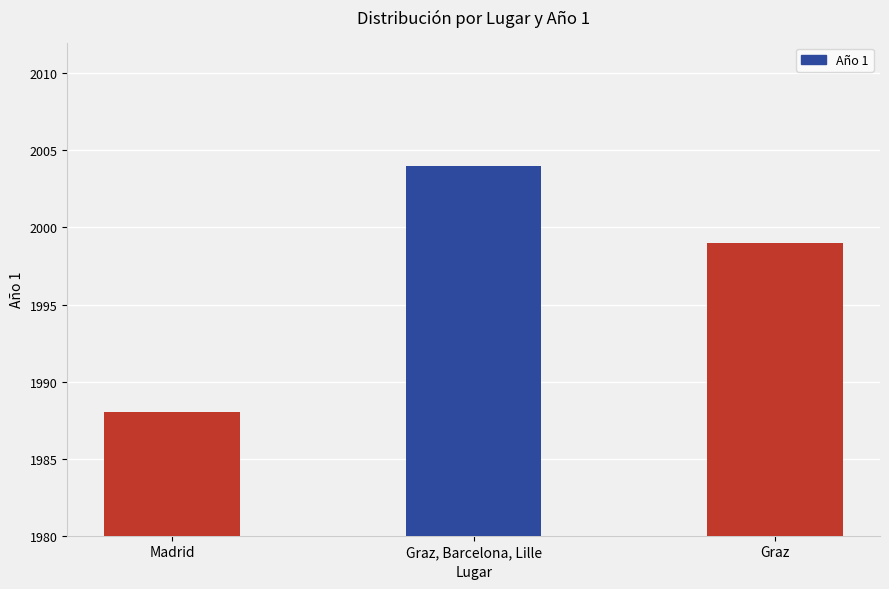

Reading left to right, list all the values displayed in this chart.

Madrid=1988	Graz, Barcelona, Lille=2004	Graz=1999